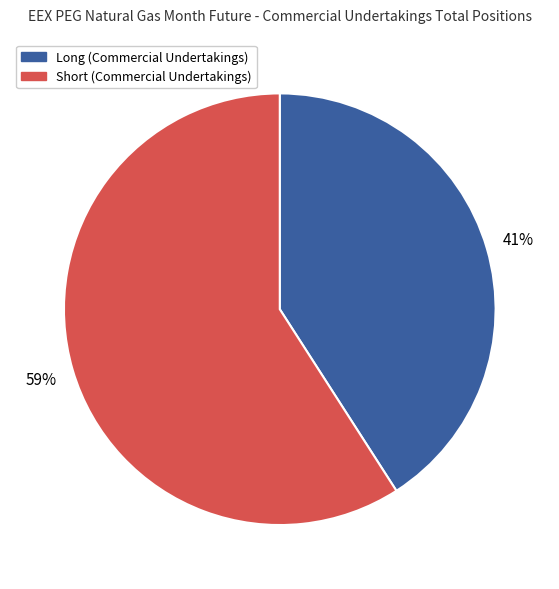

Count the number of slices in the pie.

2